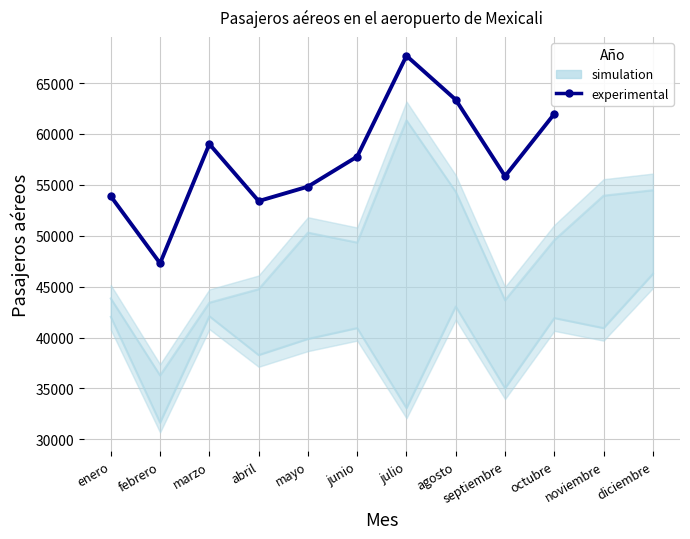

How many lines are shown in the chart?

2